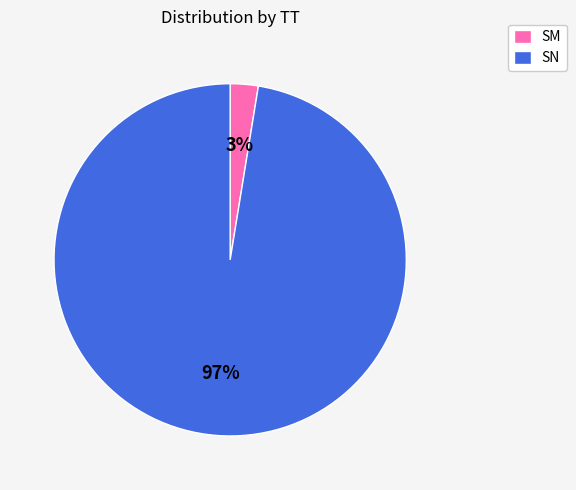

Between SM and SN, which is larger?

SN